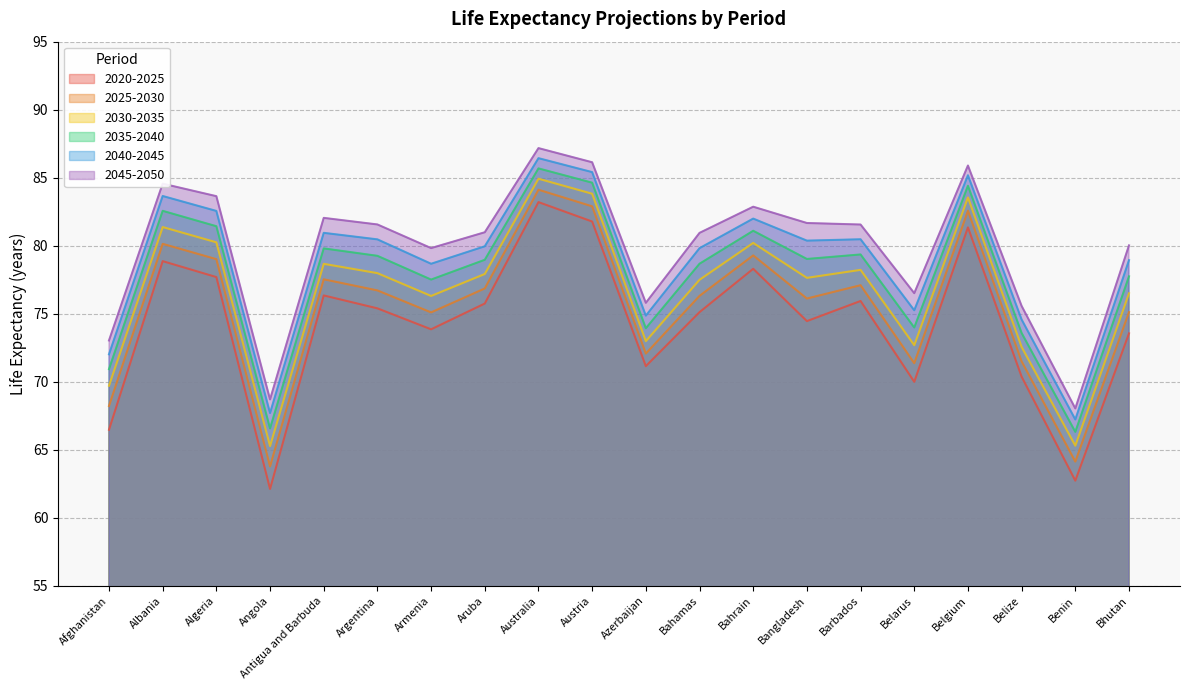

At which label does 2045-2050 reach its minimum?

Benin